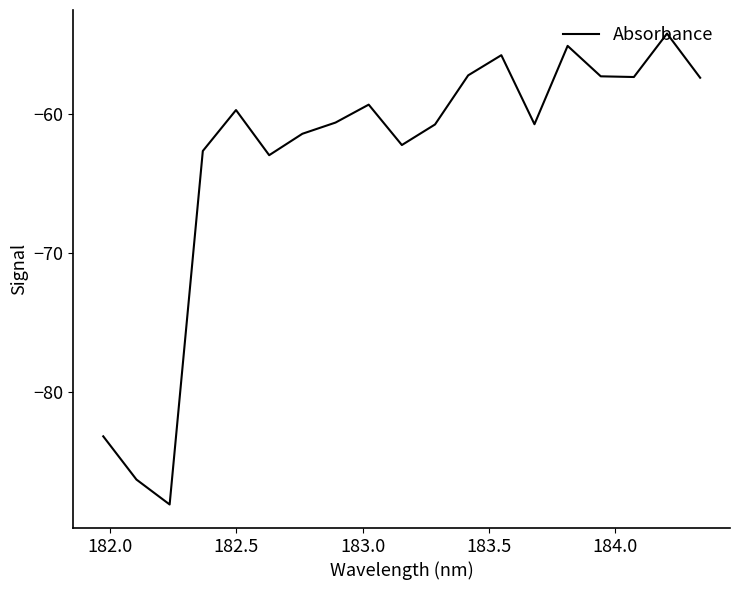

Does the chart have visible grid lines?

No